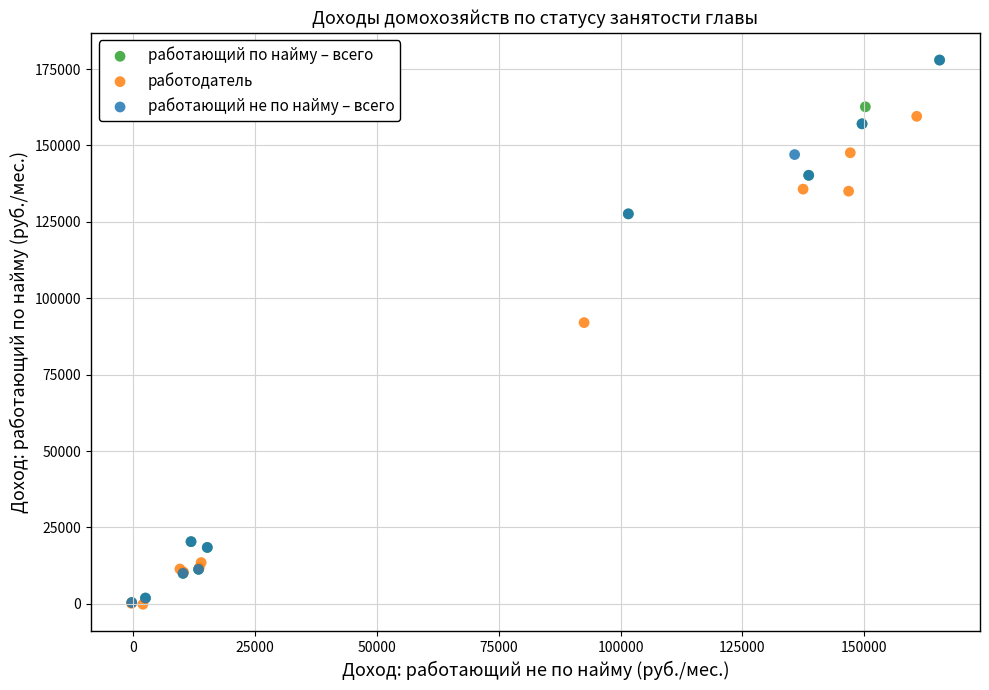

What are all the series names shown in the legend?

работающий по найму – всего, работодатель, работающий не по найму – всего